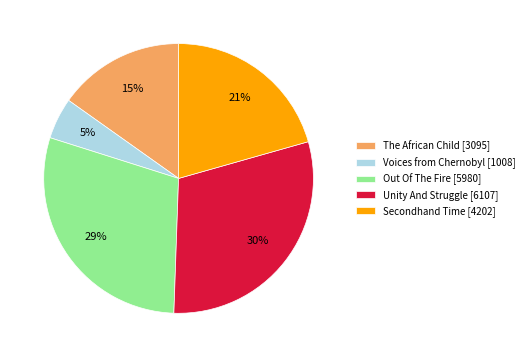

To the nearest percent, what percentage of the pie is Secondhand Time?

21%